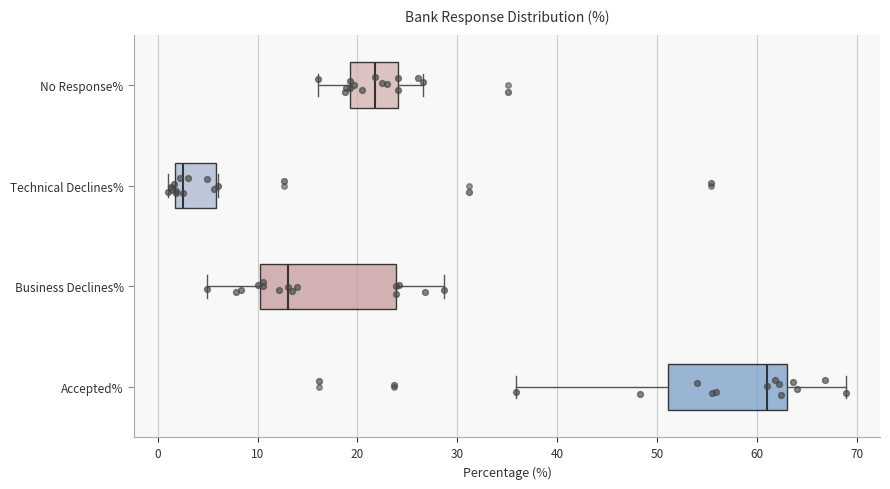

Where is the right edge of the box for Technical Declines% on the x-axis? The values are not printed on the chart, so give them approximately, as read against the axis.

6